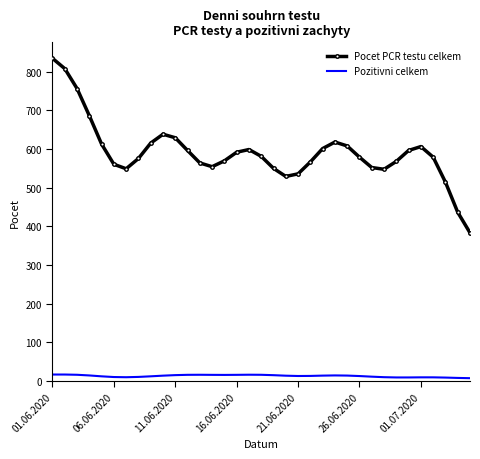

What is the maximum value shown in the chart?

834.8